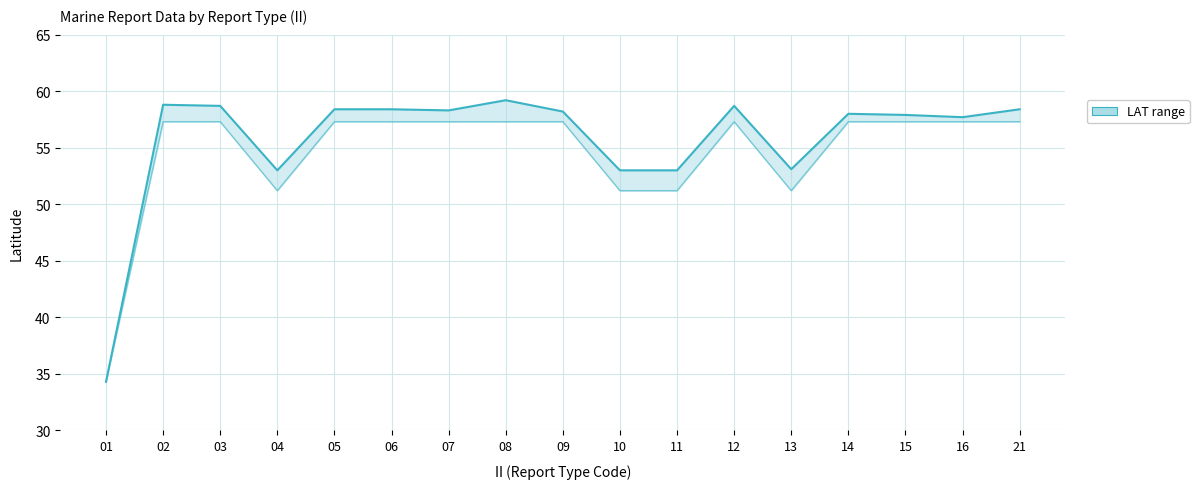

Is the value of LAT_lower at 05 greater than the value of LAT_upper at 04?

Yes